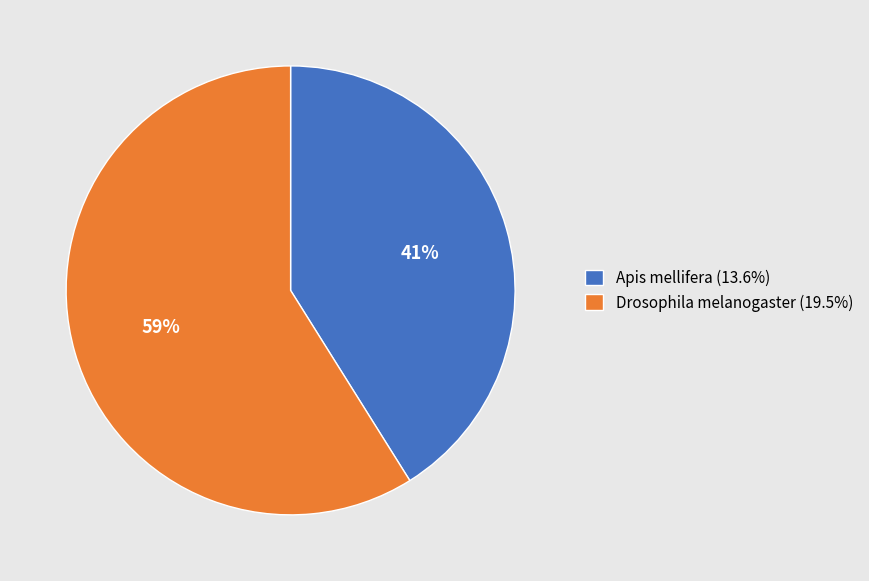

Do Apis mellifera and Drosophila melanogaster together represent more than half of the pie?

Yes